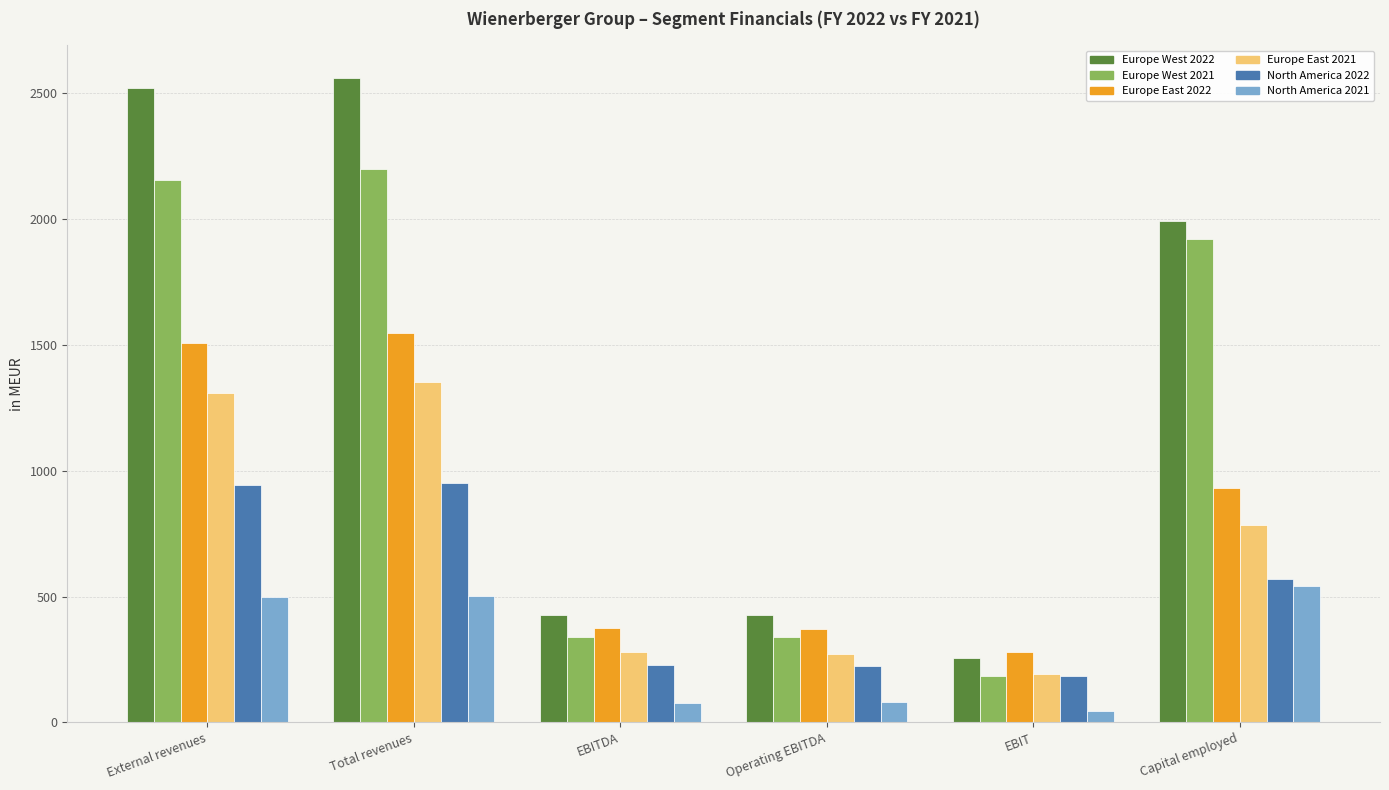

Which series has the largest range (max minus min)?

Europe West 2022